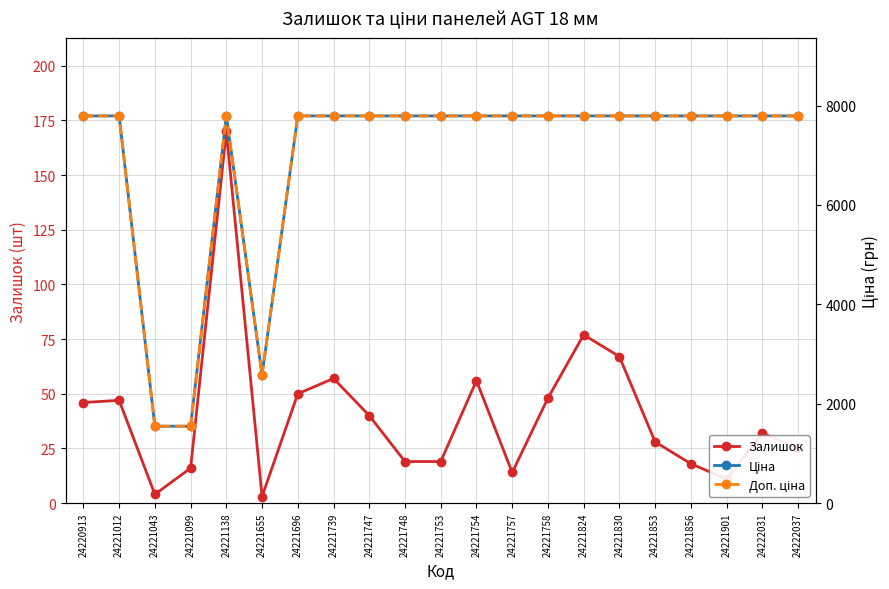

Is the value of Доп. ціна at 24222031 greater than the value of Ціна at 24221856?

No